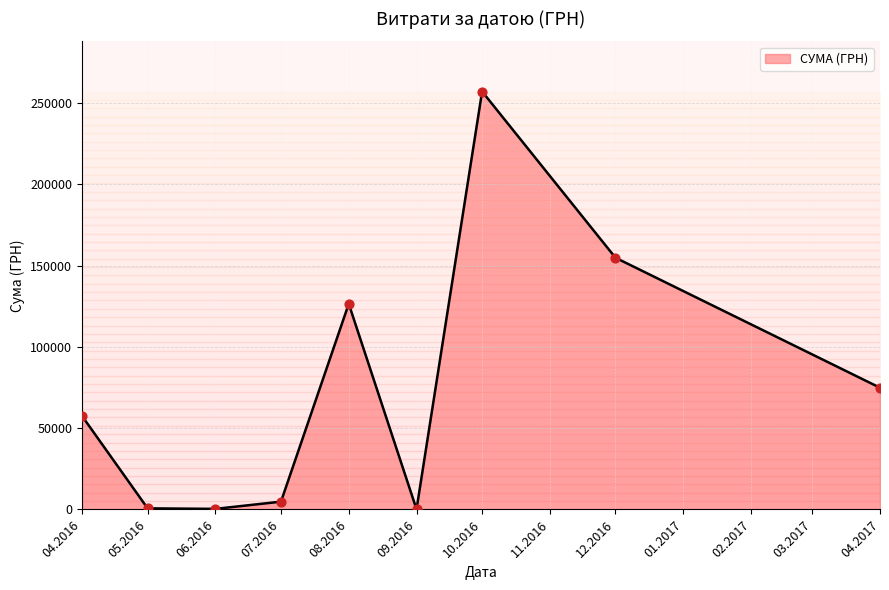

What is the change in value from 04.2016 to 08.2016?

+69014.9